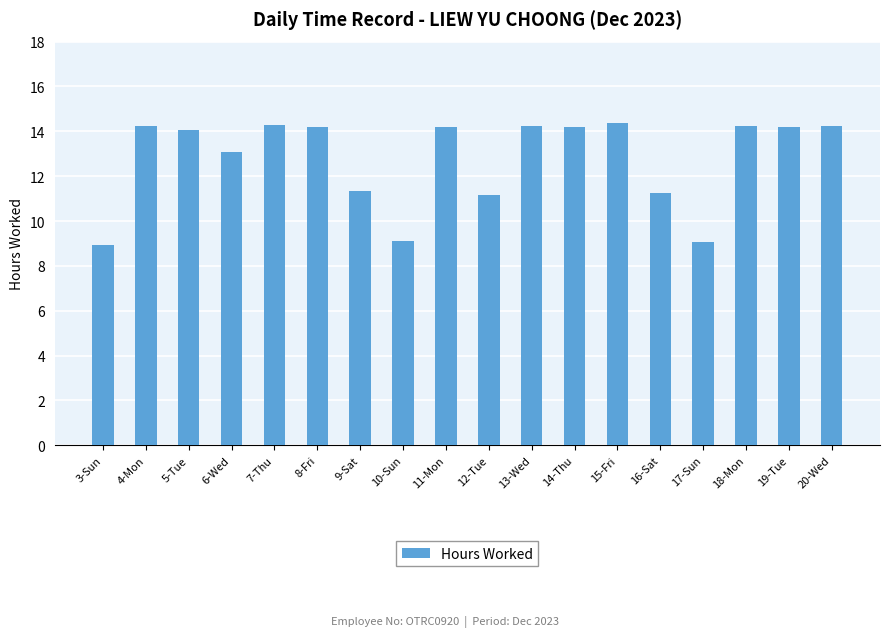

True or false: the data shows 14.2 at 8-Fri.

True